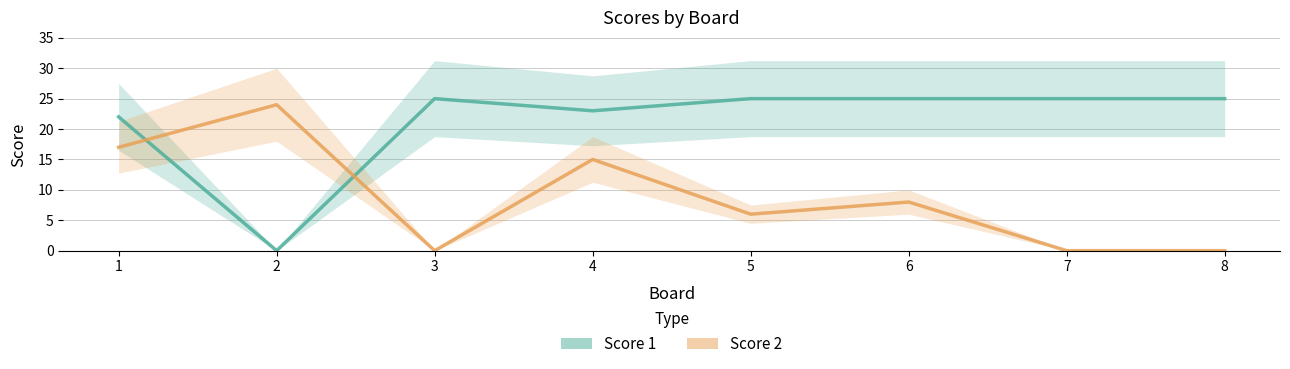

How many values in the Score 2 series are below 8?

4